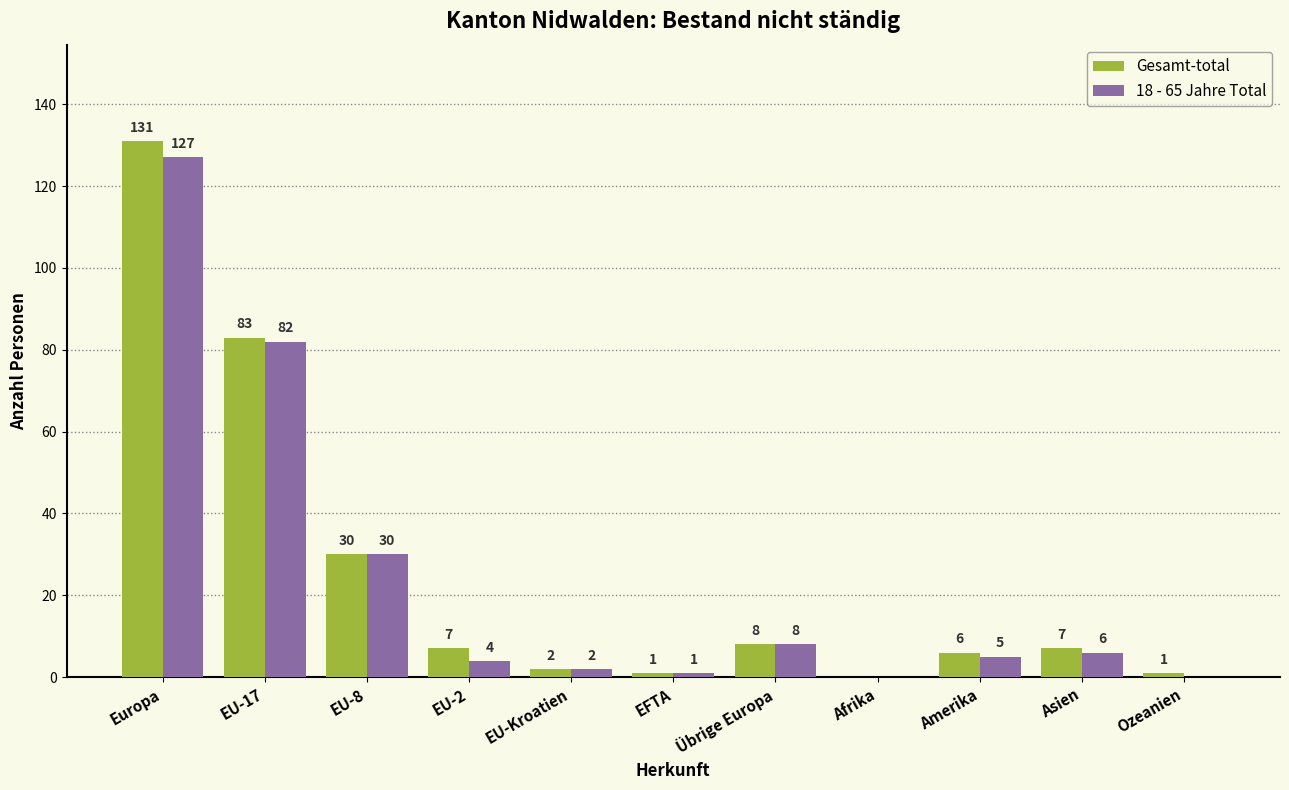

Are the bars horizontal?

No